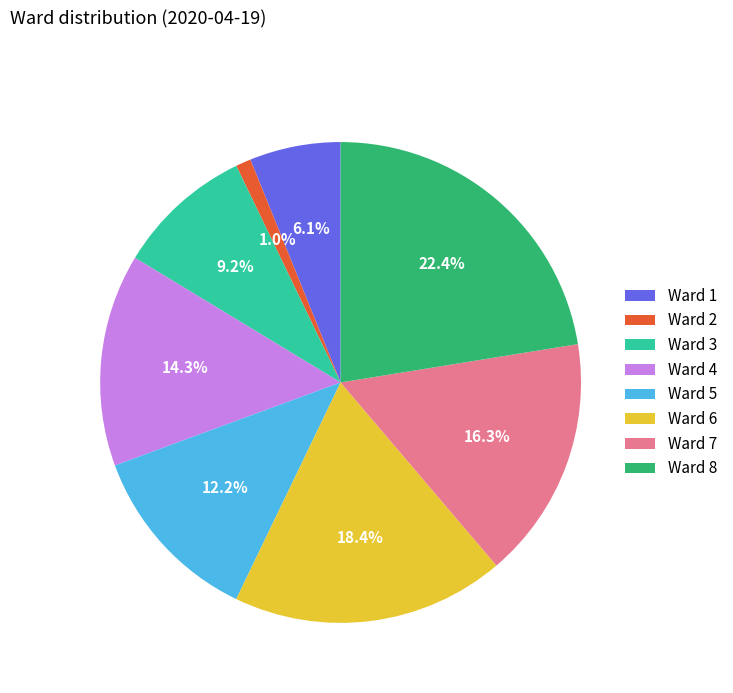

Approximately how many times larger is the value at Ward 7 compared to Ward 3?

1.8